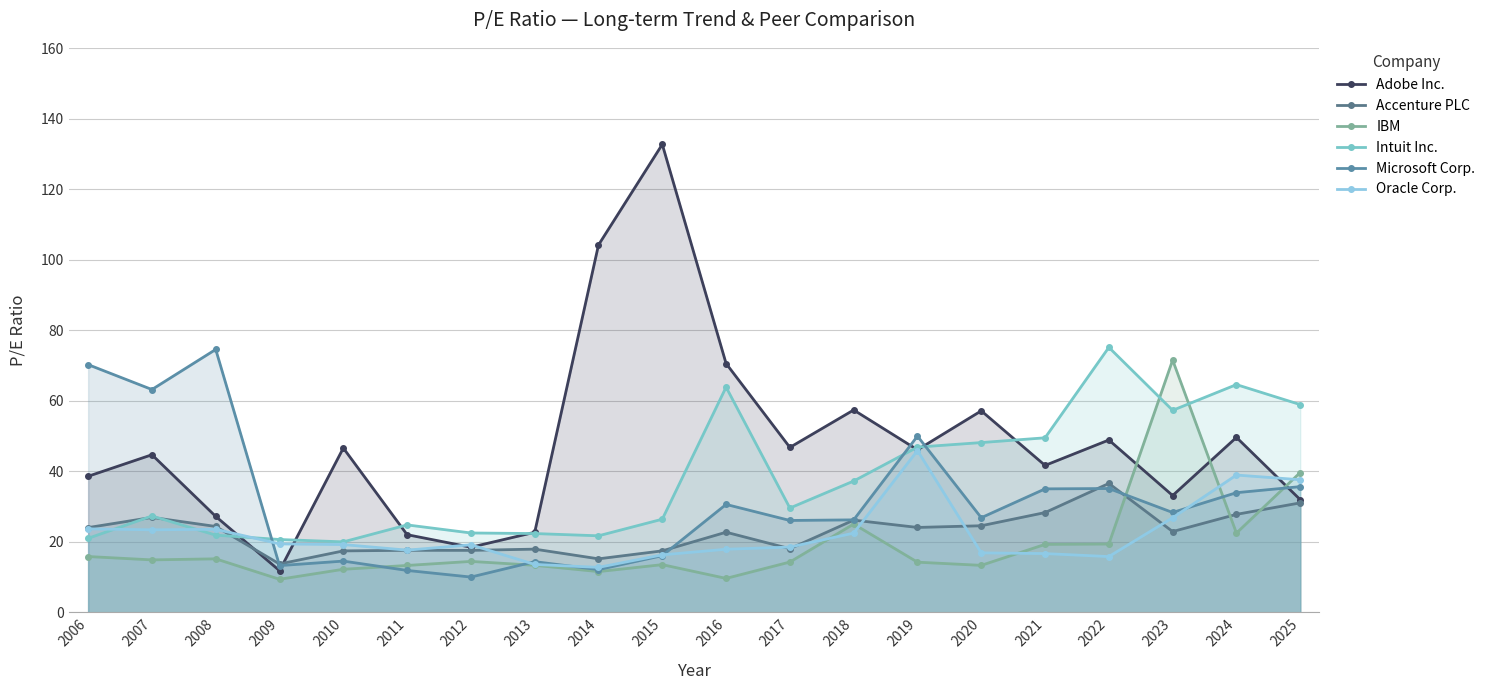

Rank the categories by IBM value from highest to lowest.

2023, 2025, 2018, 2024, 2022, 2021, 2006, 2008, 2007, 2012, 2017, 2019, 2015, 2013, 2020, 2011, 2010, 2014, 2016, 2009